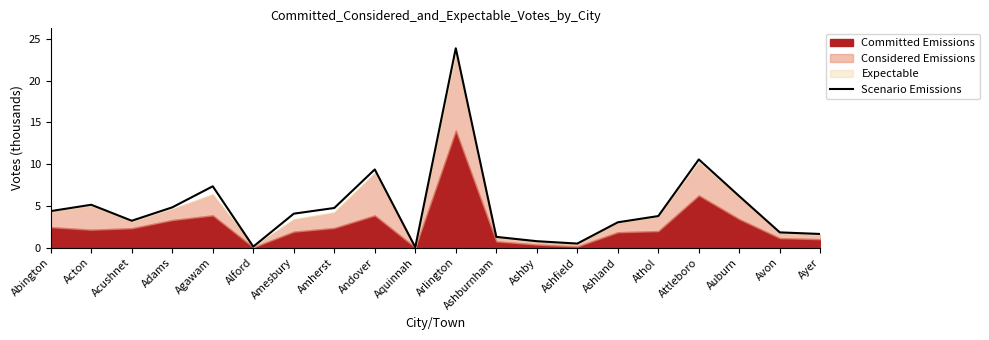

List the labels in order of value, largest first.

Arlington, Attleboro, Andover, Agawam, Auburn, Acton, Adams, Amherst, Abington, Amesbury, Athol, Acushnet, Ashland, Avon, Ayer, Ashburnham, Ashby, Ashfield, Alford, Aquinnah